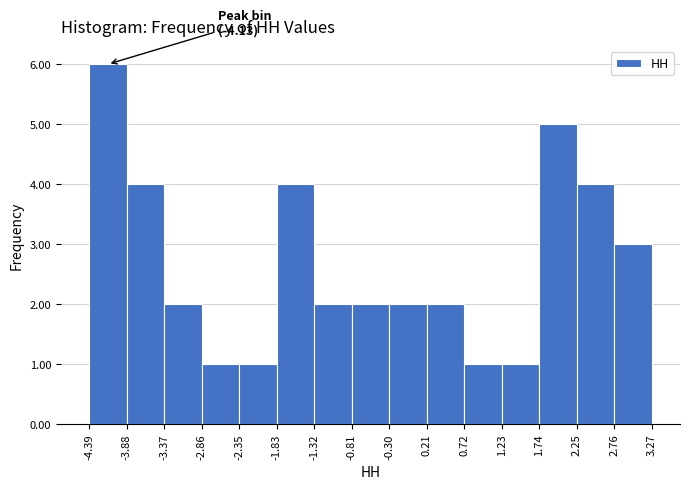

Which range on the x-axis has the tallest bar?

-4.39 to -3.88